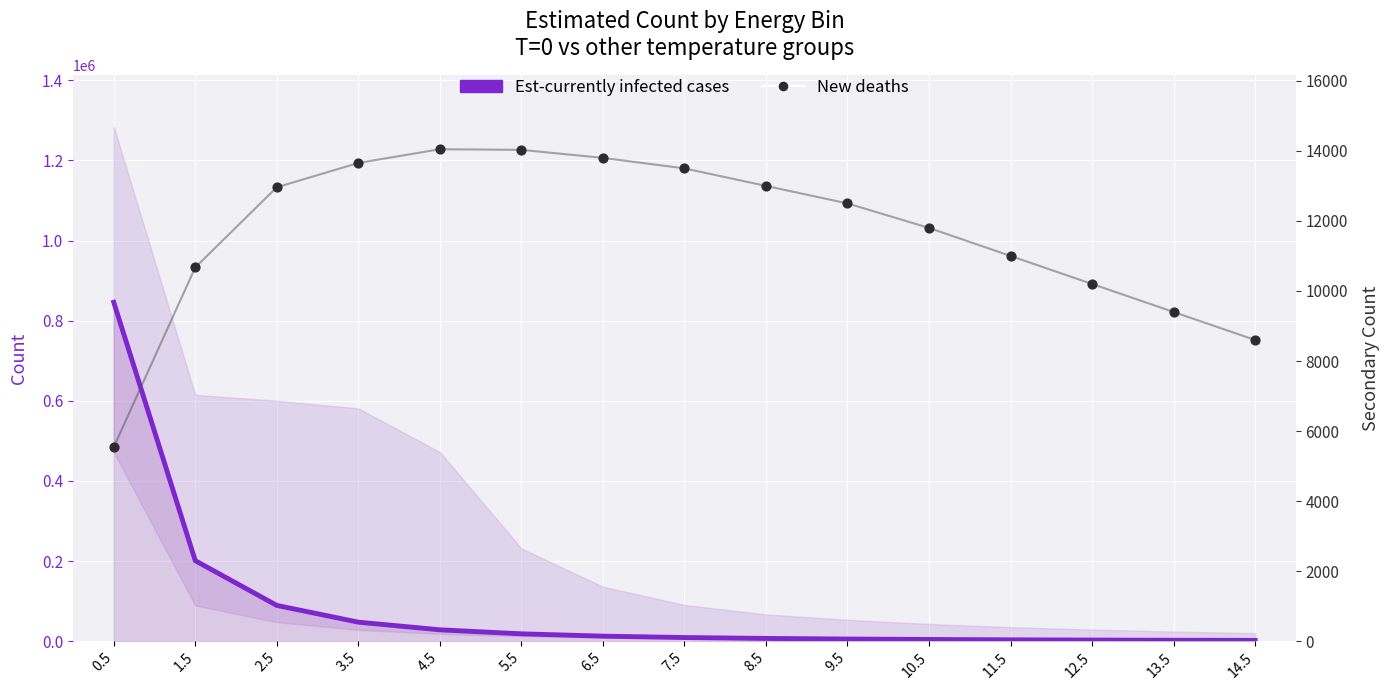

Which series has the widest spread of Y values?

Est-currently infected cases